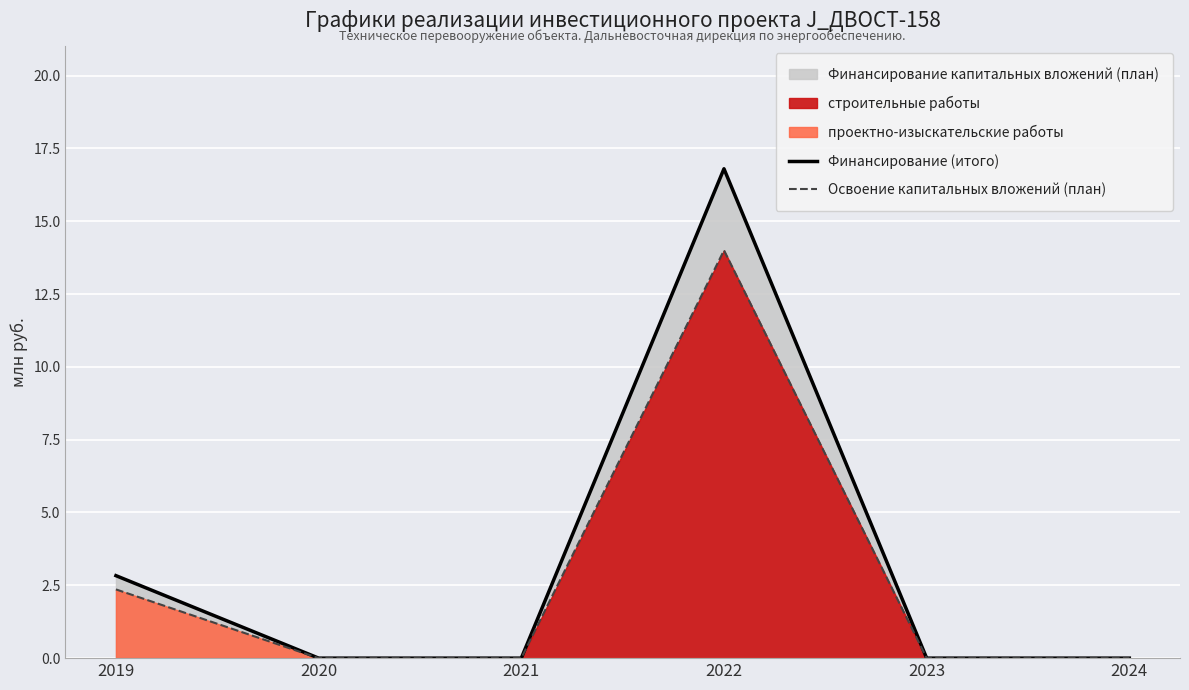

Which label corresponds to the largest value in the chart?

2022